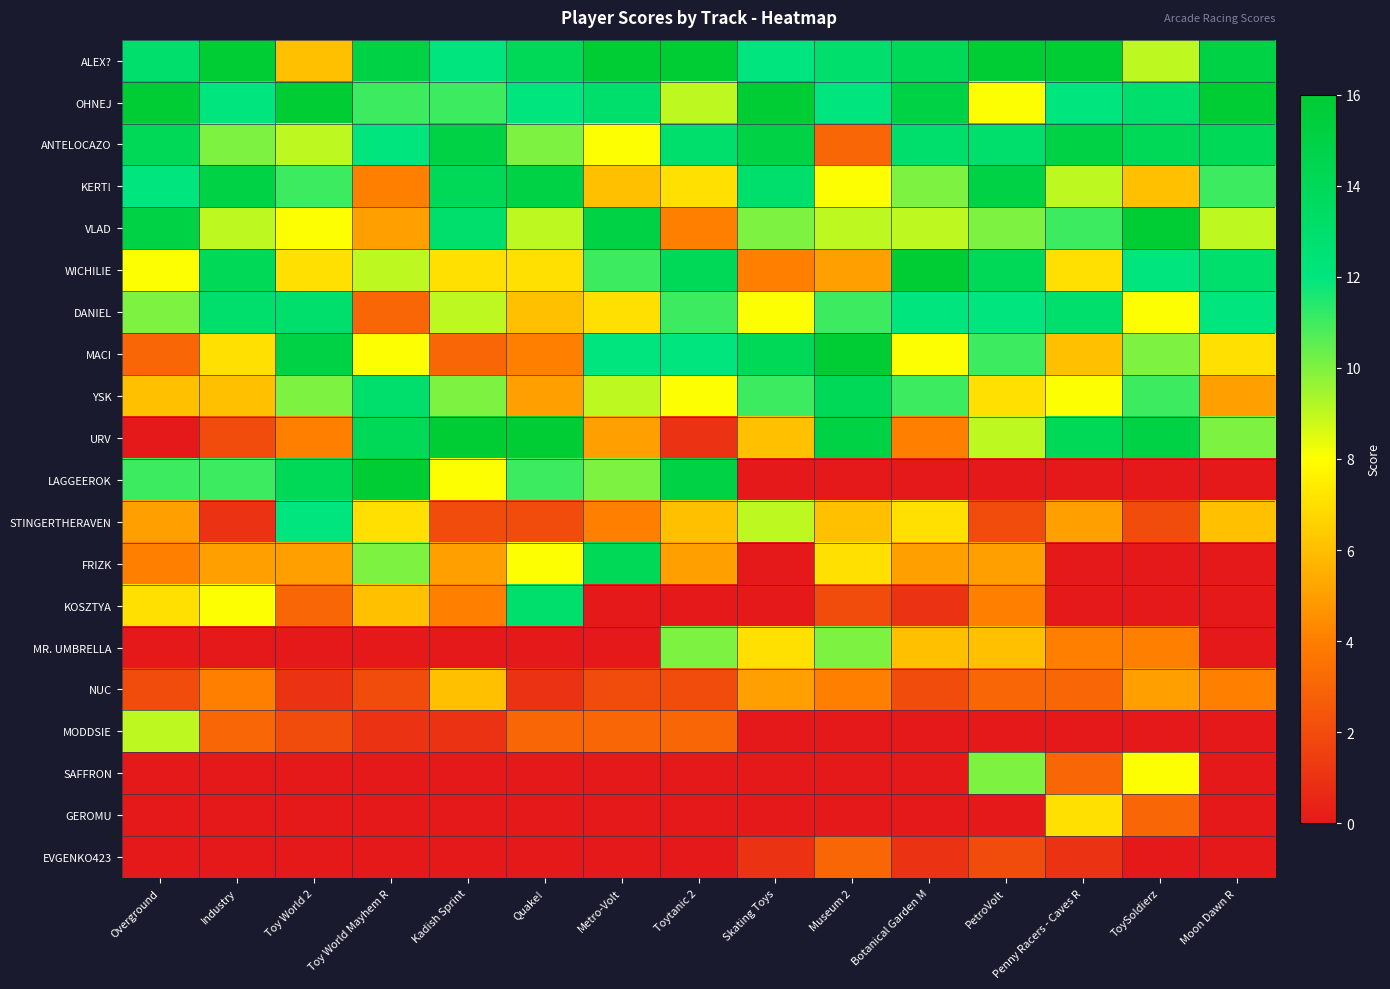

Reading left to right, extract all data points from this chart.

ALEX?: Overground=13	Industry=16	Toy World 2=6	Toy World Mayhem R=15	Kadish Sprint=12	Quake!=14	Metro-Volt=16	Toytanic 2=16	Skating Toys=12	Museum 2=13	Botanical Garden M=14	PetroVolt=16	Penny Racers - Caves R=16	ToySoldierz=9	Moon Dawn R=15
OHNEJ: Overground=16	Industry=12	Toy World 2=16	Toy World Mayhem R=11	Kadish Sprint=11	Quake!=12	Metro-Volt=13	Toytanic 2=9	Skating Toys=16	Museum 2=12	Botanical Garden M=15	PetroVolt=8	Penny Racers - Caves R=12	ToySoldierz=13	Moon Dawn R=16
ANTELOCAZO: Overground=14	Industry=10	Toy World 2=9	Toy World Mayhem R=12	Kadish Sprint=15	Quake!=10	Metro-Volt=8	Toytanic 2=13	Skating Toys=15	Museum 2=3	Botanical Garden M=13	PetroVolt=13	Penny Racers - Caves R=15	ToySoldierz=14	Moon Dawn R=14
KERT!: Overground=12	Industry=15	Toy World 2=11	Toy World Mayhem R=4	Kadish Sprint=14	Quake!=15	Metro-Volt=6	Toytanic 2=7	Skating Toys=13	Museum 2=8	Botanical Garden M=10	PetroVolt=15	Penny Racers - Caves R=9	ToySoldierz=6	Moon Dawn R=11
VLAD: Overground=15	Industry=9	Toy World 2=8	Toy World Mayhem R=5	Kadish Sprint=13	Quake!=9	Metro-Volt=15	Toytanic 2=4	Skating Toys=10	Museum 2=9	Botanical Garden M=9	PetroVolt=10	Penny Racers - Caves R=11	ToySoldierz=16	Moon Dawn R=9
WICHILIE: Overground=8	Industry=14	Toy World 2=7	Toy World Mayhem R=9	Kadish Sprint=7	Quake!=7	Metro-Volt=11	Toytanic 2=14	Skating Toys=4	Museum 2=5	Botanical Garden M=16	PetroVolt=14	Penny Racers - Caves R=7	ToySoldierz=12	Moon Dawn R=13
DANIEL: Overground=10	Industry=13	Toy World 2=13	Toy World Mayhem R=3	Kadish Sprint=9	Quake!=6	Metro-Volt=7	Toytanic 2=11	Skating Toys=8	Museum 2=11	Botanical Garden M=12	PetroVolt=12	Penny Racers - Caves R=13	ToySoldierz=8	Moon Dawn R=12
MACI: Overground=3	Industry=7	Toy World 2=15	Toy World Mayhem R=8	Kadish Sprint=3	Quake!=4	Metro-Volt=12	Toytanic 2=12	Skating Toys=14	Museum 2=16	Botanical Garden M=8	PetroVolt=11	Penny Racers - Caves R=6	ToySoldierz=10	Moon Dawn R=7
YSK: Overground=6	Industry=6	Toy World 2=10	Toy World Mayhem R=13	Kadish Sprint=10	Quake!=5	Metro-Volt=9	Toytanic 2=8	Skating Toys=11	Museum 2=14	Botanical Garden M=11	PetroVolt=7	Penny Racers - Caves R=8	ToySoldierz=11	Moon Dawn R=5
URV: Overground=0	Industry=2	Toy World 2=4	Toy World Mayhem R=14	Kadish Sprint=16	Quake!=16	Metro-Volt=5	Toytanic 2=1	Skating Toys=6	Museum 2=15	Botanical Garden M=4	PetroVolt=9	Penny Racers - Caves R=14	ToySoldierz=15	Moon Dawn R=10
LAGGEEROK: Overground=11	Industry=11	Toy World 2=14	Toy World Mayhem R=16	Kadish Sprint=8	Quake!=11	Metro-Volt=10	Toytanic 2=15	Skating Toys=0	Museum 2=0	Botanical Garden M=0	PetroVolt=0	Penny Racers - Caves R=0	ToySoldierz=0	Moon Dawn R=0
STINGERTHERAVEN: Overground=5	Industry=1	Toy World 2=12	Toy World Mayhem R=7	Kadish Sprint=2	Quake!=2	Metro-Volt=4	Toytanic 2=6	Skating Toys=9	Museum 2=6	Botanical Garden M=7	PetroVolt=2	Penny Racers - Caves R=5	ToySoldierz=2	Moon Dawn R=6
FRIZK: Overground=4	Industry=5	Toy World 2=5	Toy World Mayhem R=10	Kadish Sprint=5	Quake!=8	Metro-Volt=14	Toytanic 2=5	Skating Toys=0	Museum 2=7	Botanical Garden M=5	PetroVolt=5	Penny Racers - Caves R=0	ToySoldierz=0	Moon Dawn R=0
KOSZTYA: Overground=7	Industry=8	Toy World 2=3	Toy World Mayhem R=6	Kadish Sprint=4	Quake!=13	Metro-Volt=0	Toytanic 2=0	Skating Toys=0	Museum 2=2	Botanical Garden M=1	PetroVolt=4	Penny Racers - Caves R=0	ToySoldierz=0	Moon Dawn R=0
MR. UMBRELLA: Overground=0	Industry=0	Toy World 2=0	Toy World Mayhem R=0	Kadish Sprint=0	Quake!=0	Metro-Volt=0	Toytanic 2=10	Skating Toys=7	Museum 2=10	Botanical Garden M=6	PetroVolt=6	Penny Racers - Caves R=4	ToySoldierz=4	Moon Dawn R=0
NUC: Overground=2	Industry=4	Toy World 2=1	Toy World Mayhem R=2	Kadish Sprint=6	Quake!=1	Metro-Volt=2	Toytanic 2=2	Skating Toys=5	Museum 2=4	Botanical Garden M=2	PetroVolt=3	Penny Racers - Caves R=3	ToySoldierz=5	Moon Dawn R=4
MODDSIE: Overground=9	Industry=3	Toy World 2=2	Toy World Mayhem R=1	Kadish Sprint=1	Quake!=3	Metro-Volt=3	Toytanic 2=3	Skating Toys=0	Museum 2=0	Botanical Garden M=0	PetroVolt=0	Penny Racers - Caves R=0	ToySoldierz=0	Moon Dawn R=0
SAFFRON: Overground=0	Industry=0	Toy World 2=0	Toy World Mayhem R=0	Kadish Sprint=0	Quake!=0	Metro-Volt=0	Toytanic 2=0	Skating Toys=0	Museum 2=0	Botanical Garden M=0	PetroVolt=10	Penny Racers - Caves R=3	ToySoldierz=8	Moon Dawn R=0
GEROMU: Overground=0	Industry=0	Toy World 2=0	Toy World Mayhem R=0	Kadish Sprint=0	Quake!=0	Metro-Volt=0	Toytanic 2=0	Skating Toys=0	Museum 2=0	Botanical Garden M=0	PetroVolt=0	Penny Racers - Caves R=7	ToySoldierz=3	Moon Dawn R=0
EVGENKO423: Overground=0	Industry=0	Toy World 2=0	Toy World Mayhem R=0	Kadish Sprint=0	Quake!=0	Metro-Volt=0	Toytanic 2=0	Skating Toys=1	Museum 2=3	Botanical Garden M=1	PetroVolt=2	Penny Racers - Caves R=1	ToySoldierz=0	Moon Dawn R=0